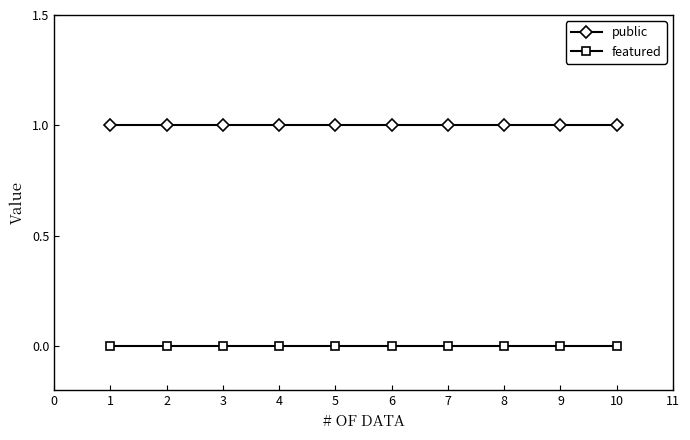

Rank the series by their maximum value, from lowest to highest.

featured, public